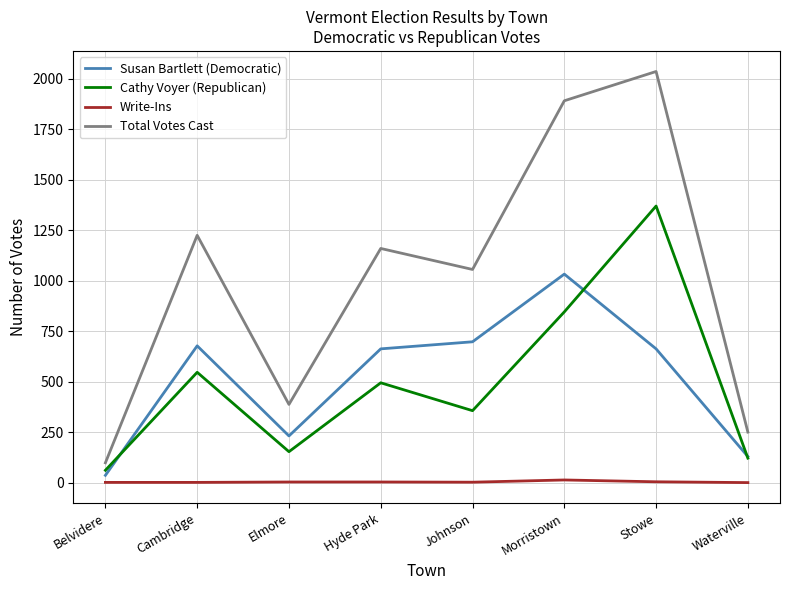

Rank the series by their maximum value, from highest to lowest.

Total Votes Cast, Cathy Voyer (Republican), Susan Bartlett (Democratic), Write-Ins